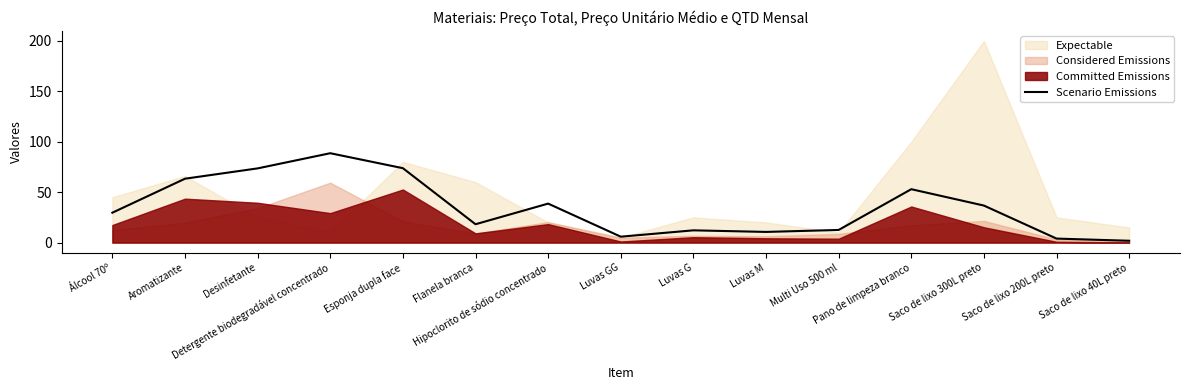

What is the difference between the maximum and minimum values?

86.8